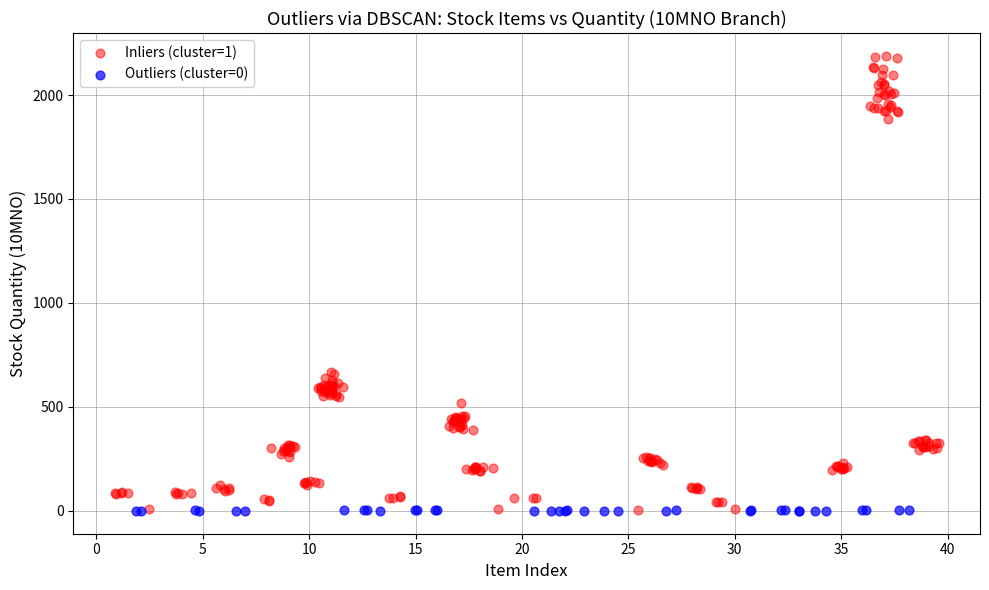

Which series contains the highest Y value?

Inliers (cluster=1)